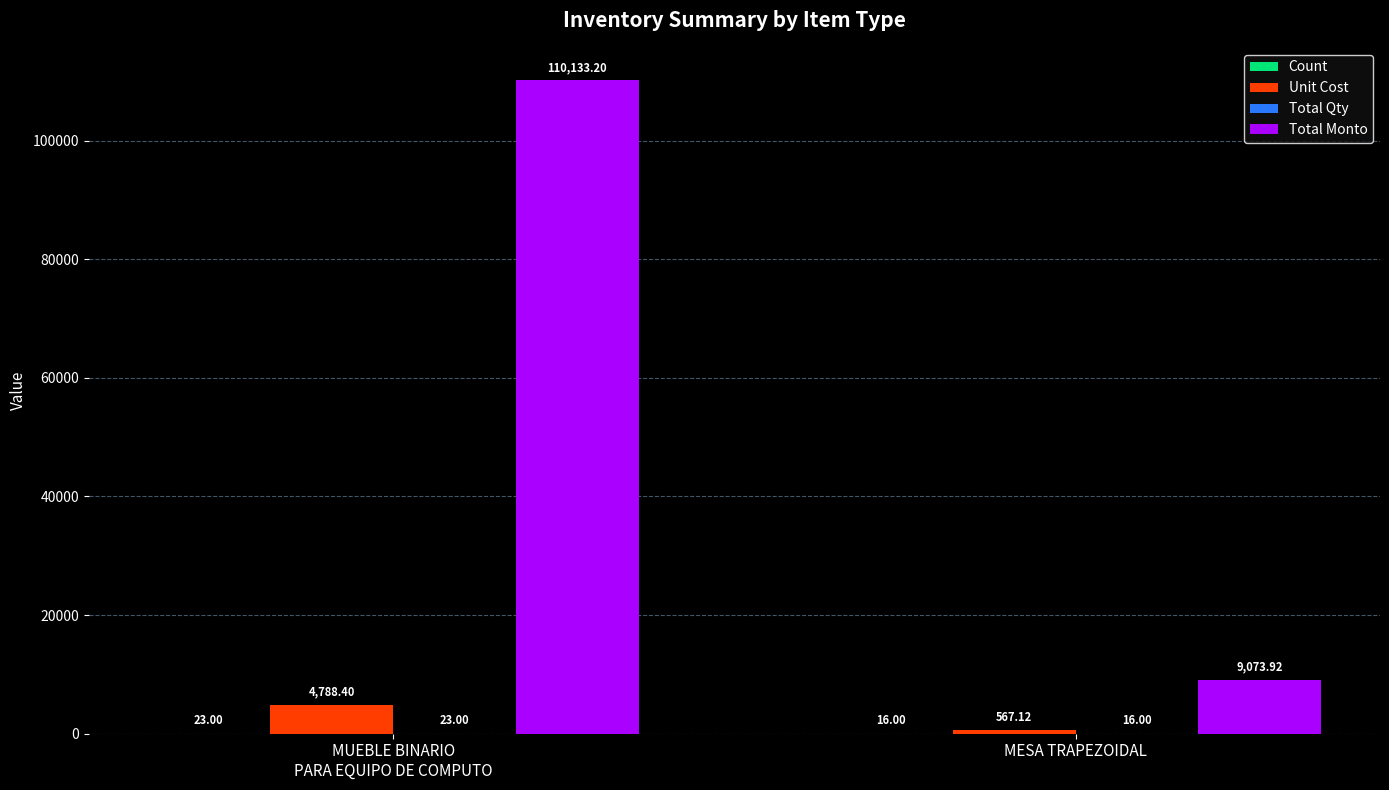

What is the sum of all Unit Cost values?

5355.5